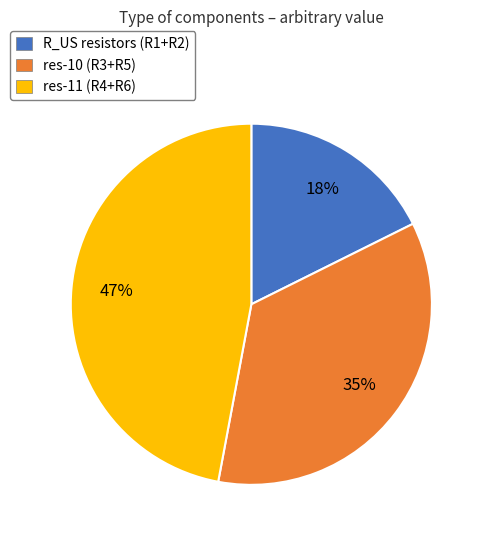

To the nearest percent, what is the difference between the largest and smallest slice percentages?

29%